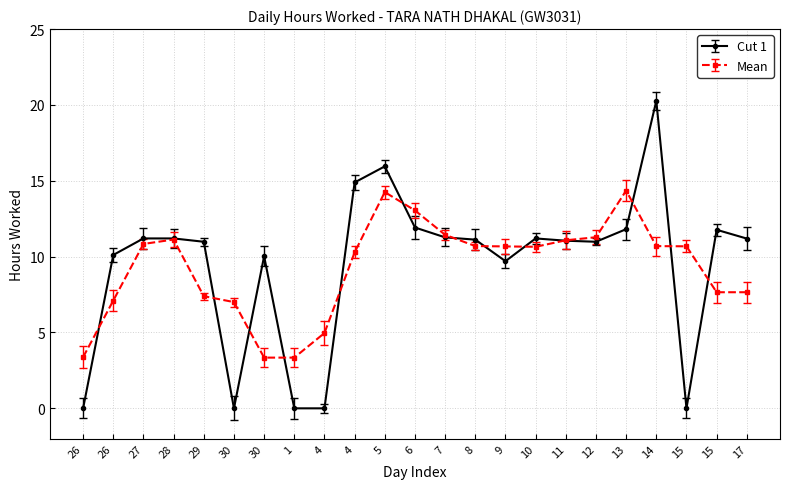

At 1, list the series in order from smallest to largest.

Cut 1, Mean